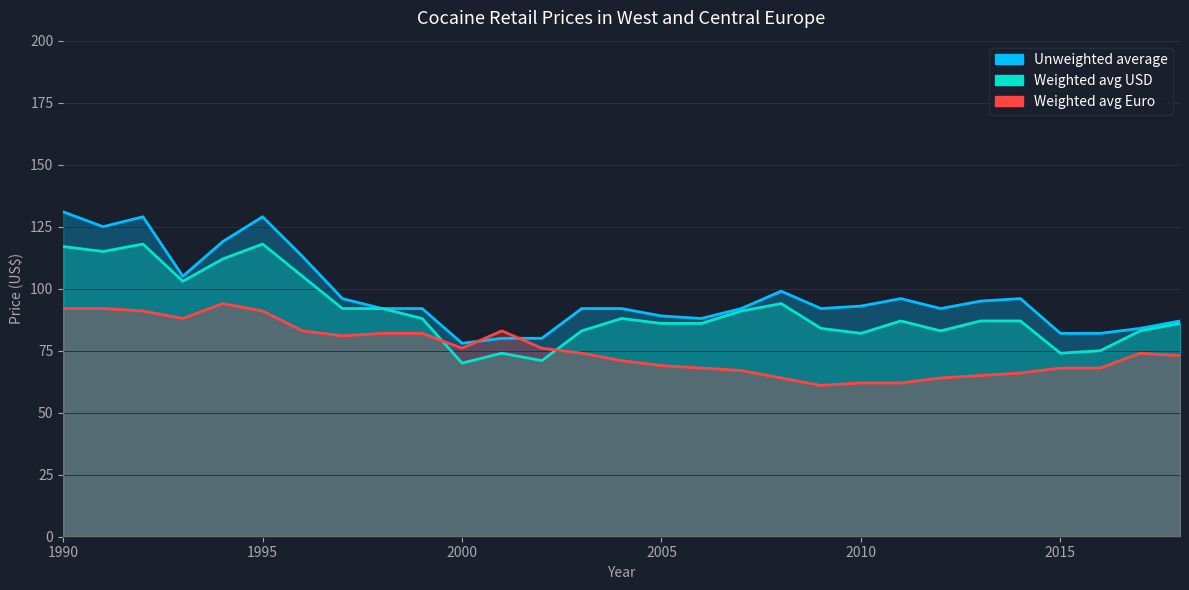

Which category has the highest value in the Weighted avg Euro series?

1994